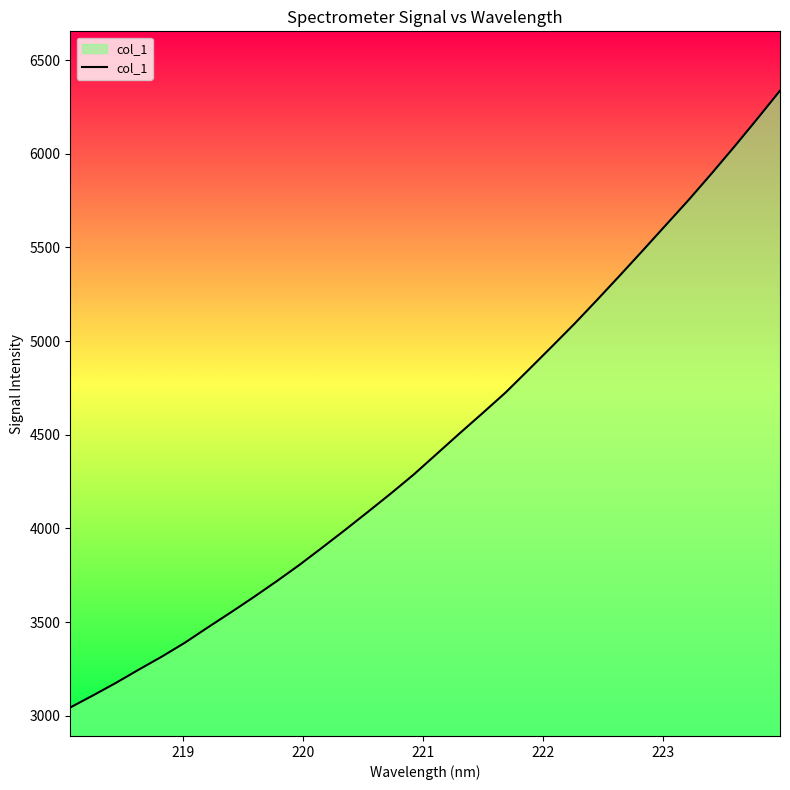

Reading left to right, extract all data points from this chart.

3043.7	3108.6	3175.6	3246.5	3315.6	3389.5	3470.9	3550.8	3632.6	3717.2	3804.9	3897.9	3992.2	4089.0	4186.9	4288.4	4398.0	4507.7	4615.3	4724.8	4845.5	4967.5	5090.7	5219.4	5350.6	5483.6	5618.4	5752.8	5893.4	6037.5	6185.8	6337.0